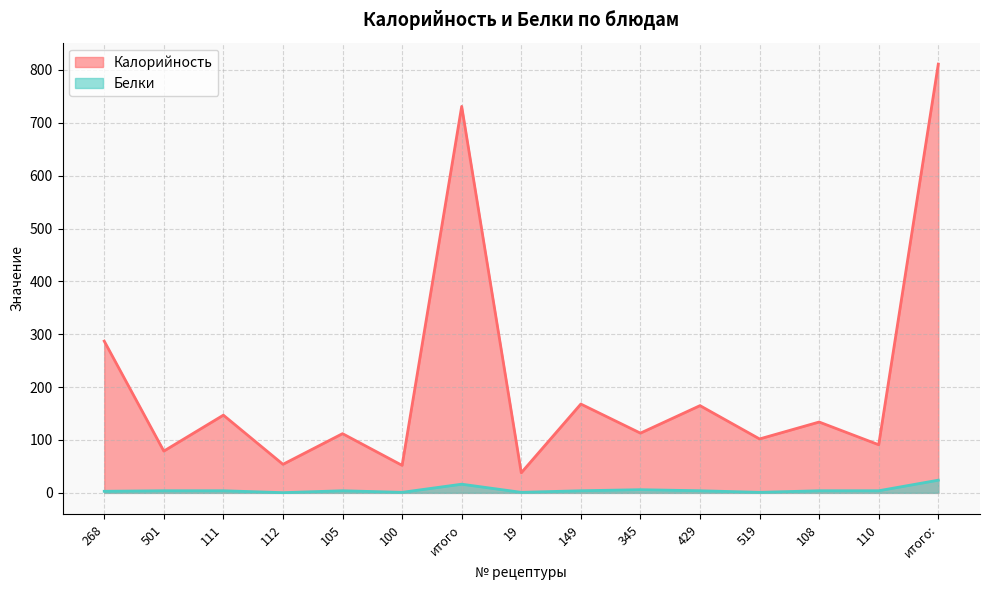

Rank the series by their maximum value, from lowest to highest.

Белки, Калорийность